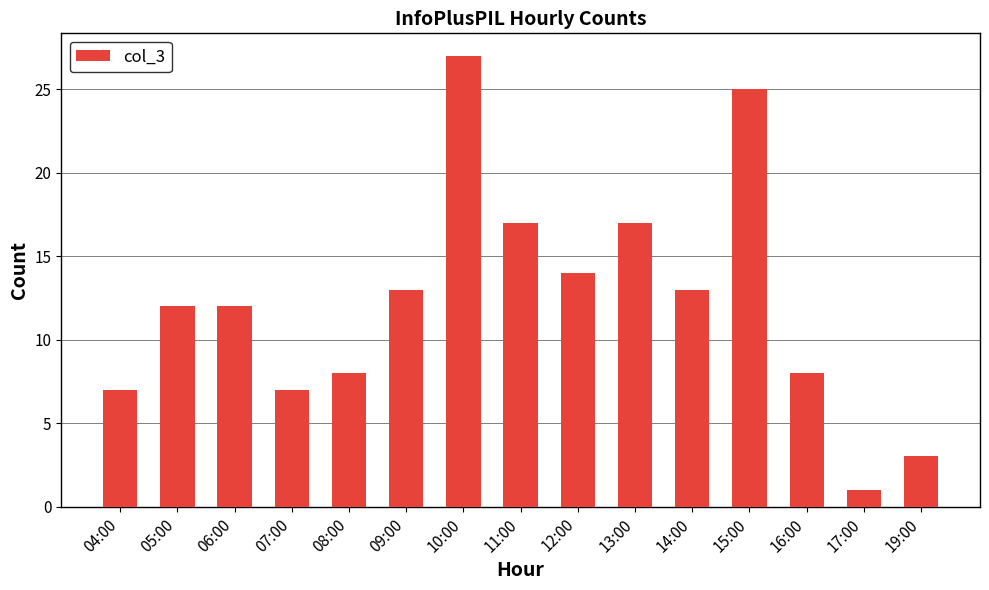

What is the change in value from 05:00 to 09:00?

+1